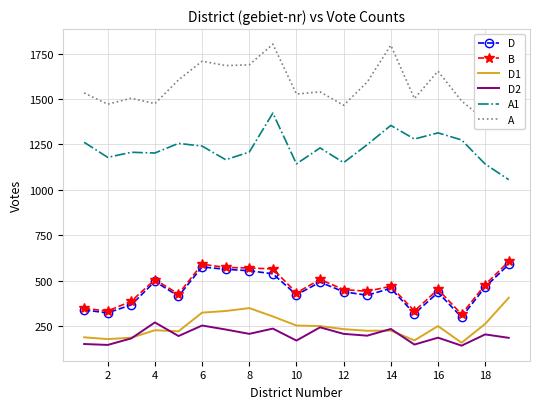

What is the sum of the A1 values at 6 and 18?

2383